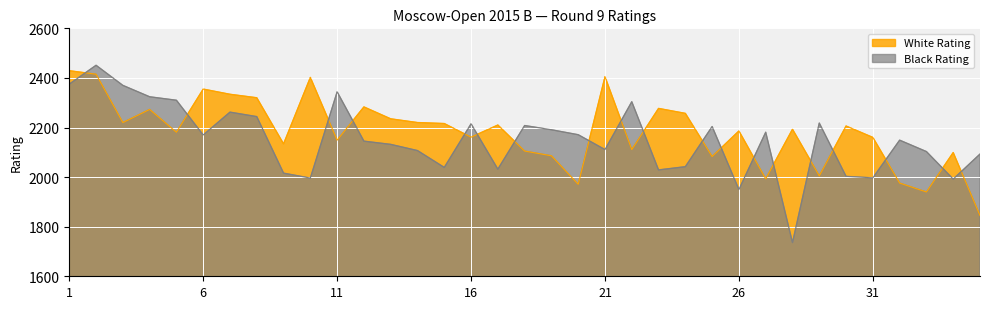

Reading left to right, extract all data points from this chart.

White Rating: 2429	2415	2220	2273	2181	2355	2334	2320	2134	2402	2149	2283	2235	2220	2216	2161	2210	2105	2086	1971	2405	2111	2277	2257	2083	2186	1993	2193	2005	2206	2160	1976	1940	2099	1845
Black Rating: 2375	2451	2370	2324	2310	2170	2262	2244	2016	1996	2344	2145	2132	2107	2039	2215	2032	2208	2191	2171	2111	2304	2029	2042	2204	1950	2181	1736	2218	2003	1997	2149	2103	1992	2093